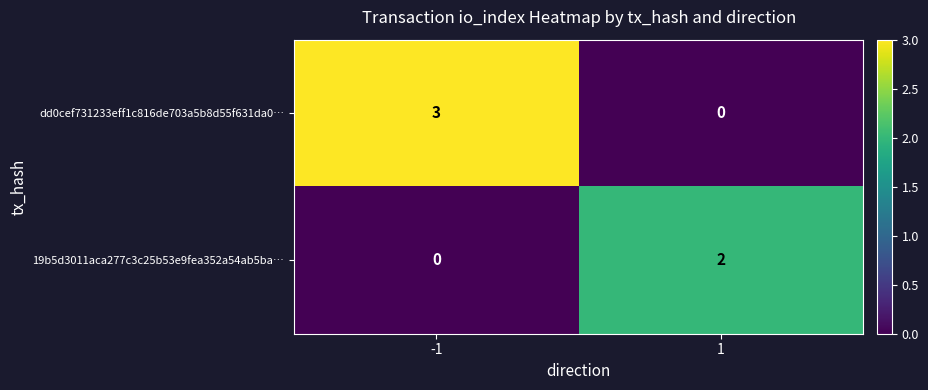

What is the approximate value of dd0cef731233eff1c816de703a5b8d55f631da0… at -1?

3